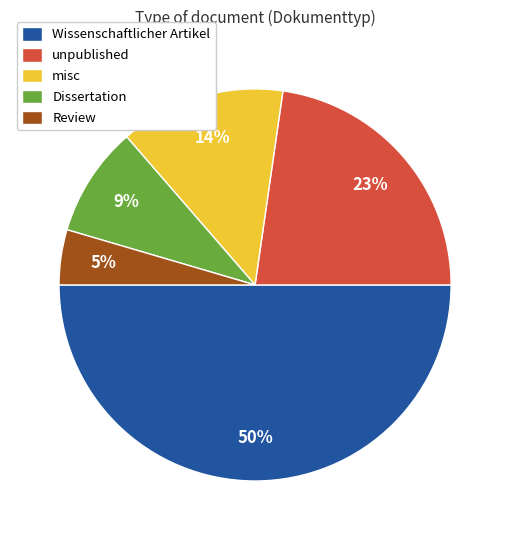

Do Wissenschaftlicher Artikel and misc together represent more than half of the pie?

Yes